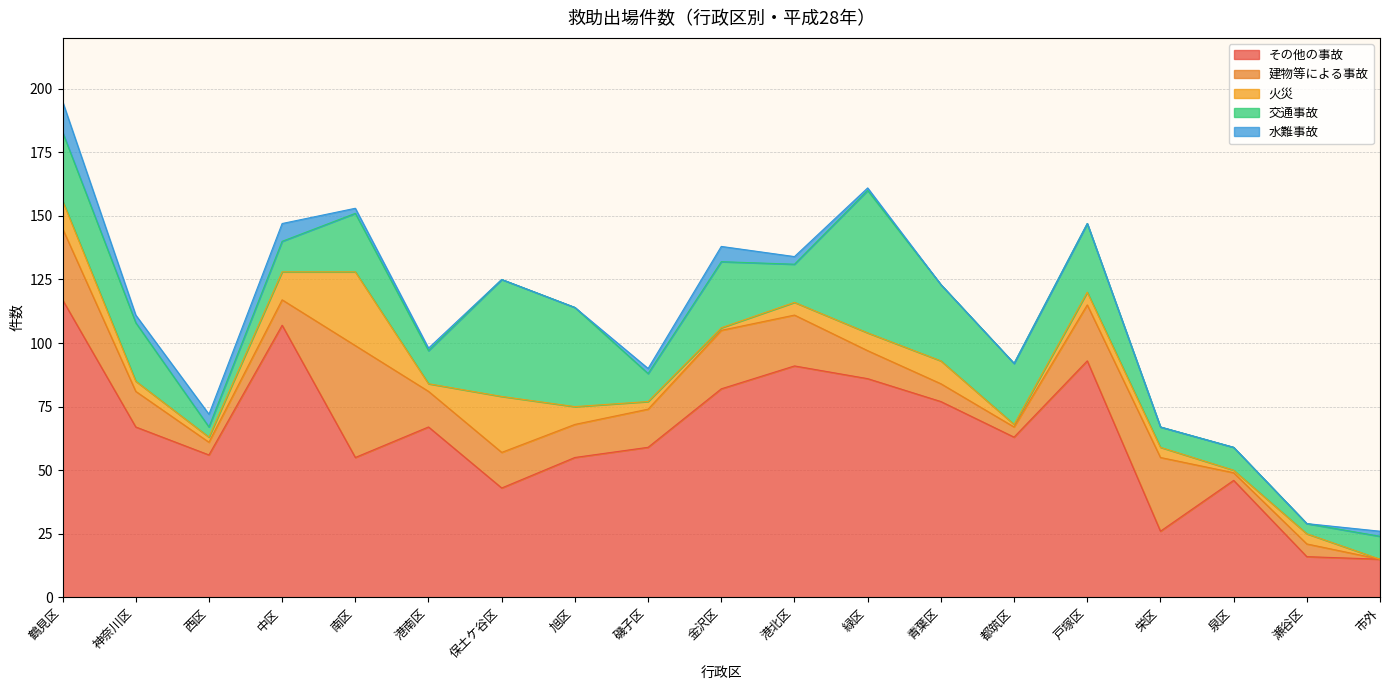

Which has a higher value, 旭区 or 神奈川区?

神奈川区